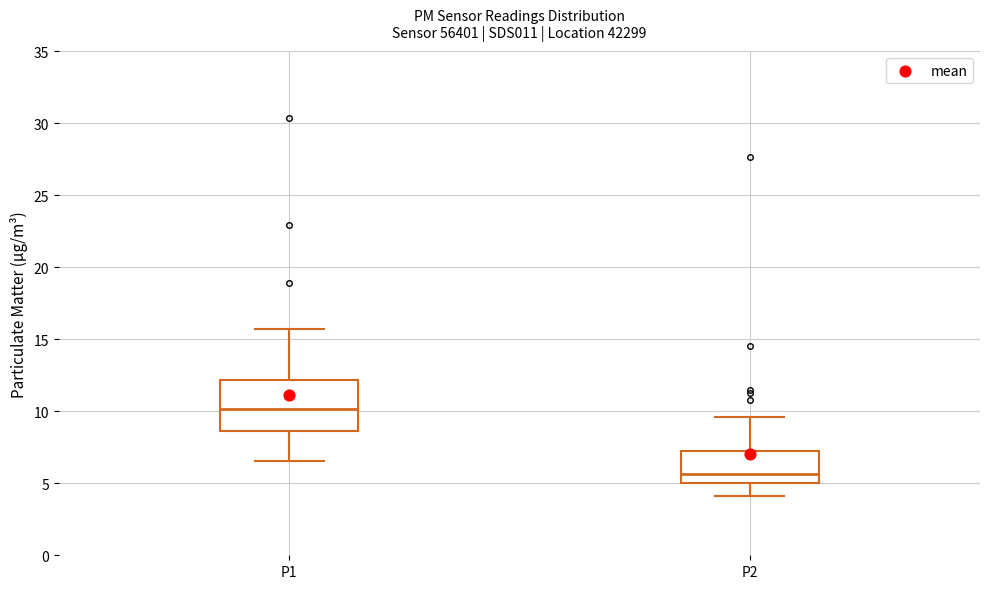

Where is the upper edge of the box for P1 on the y-axis? The values are not printed on the chart, so give them approximately, as read against the axis.

12.0